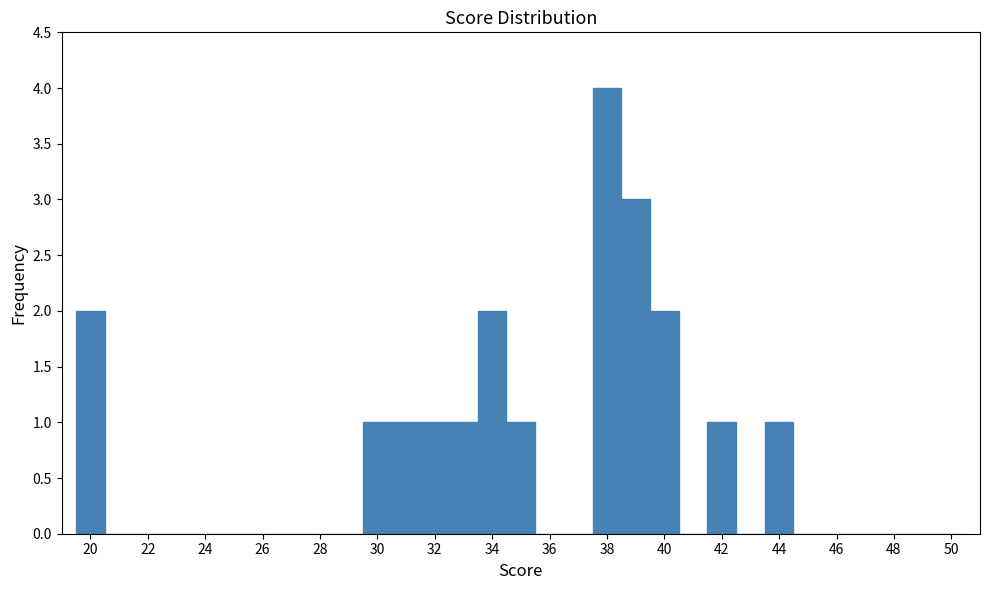

What is the height of the bar covering 19.5 to 20.5 on the x-axis? Neither the bar edges nor the heights are printed on the chart, so give them approximately, as read against the axes.

2